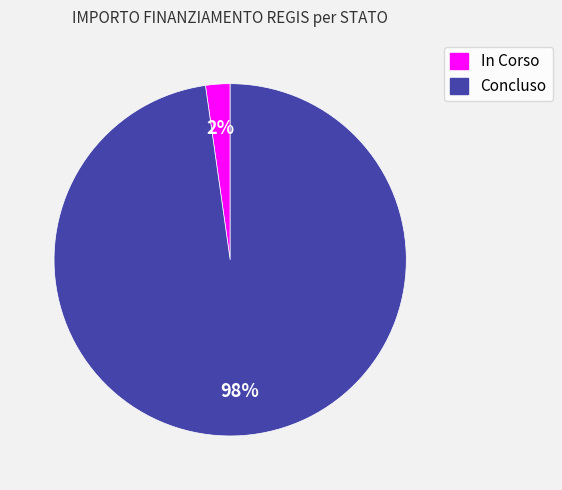

True or false: In Corso accounts for 2% of the total.

True